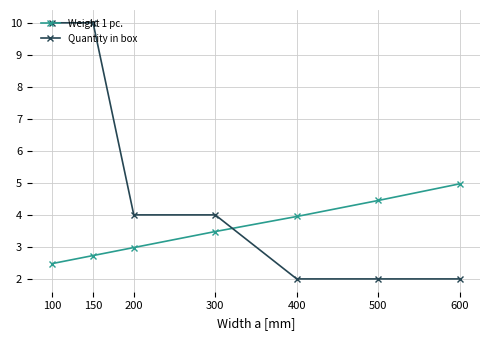

How many Quantity in box values are between 2 and 10?

7